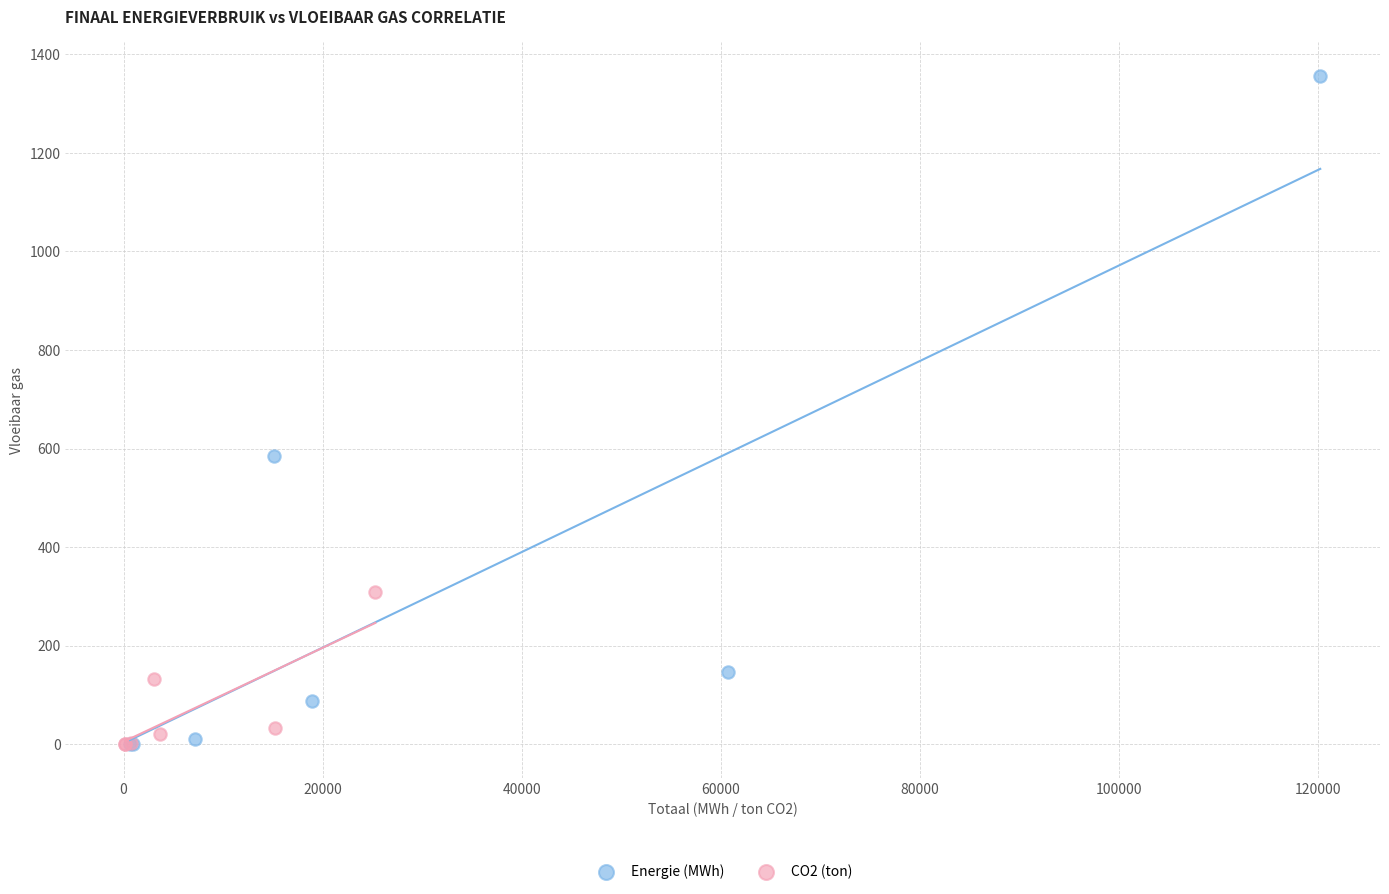

Which series has the largest Y range (max minus min)?

Energie (MWh)